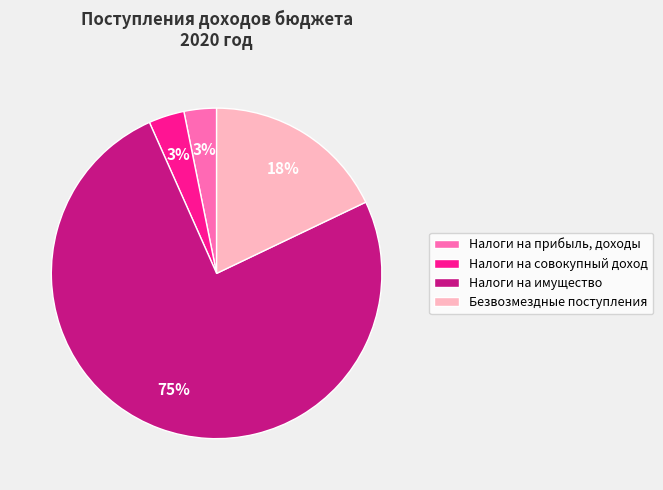

What is the largest slice in the pie chart?

Налоги на имущество